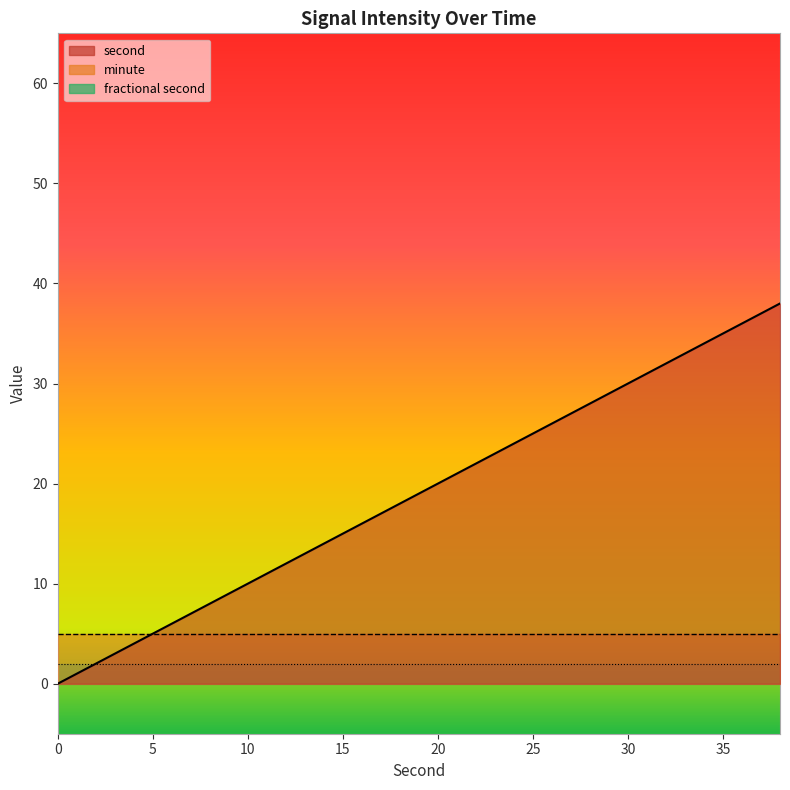

True or false: second has a value of 23 at 14.

False